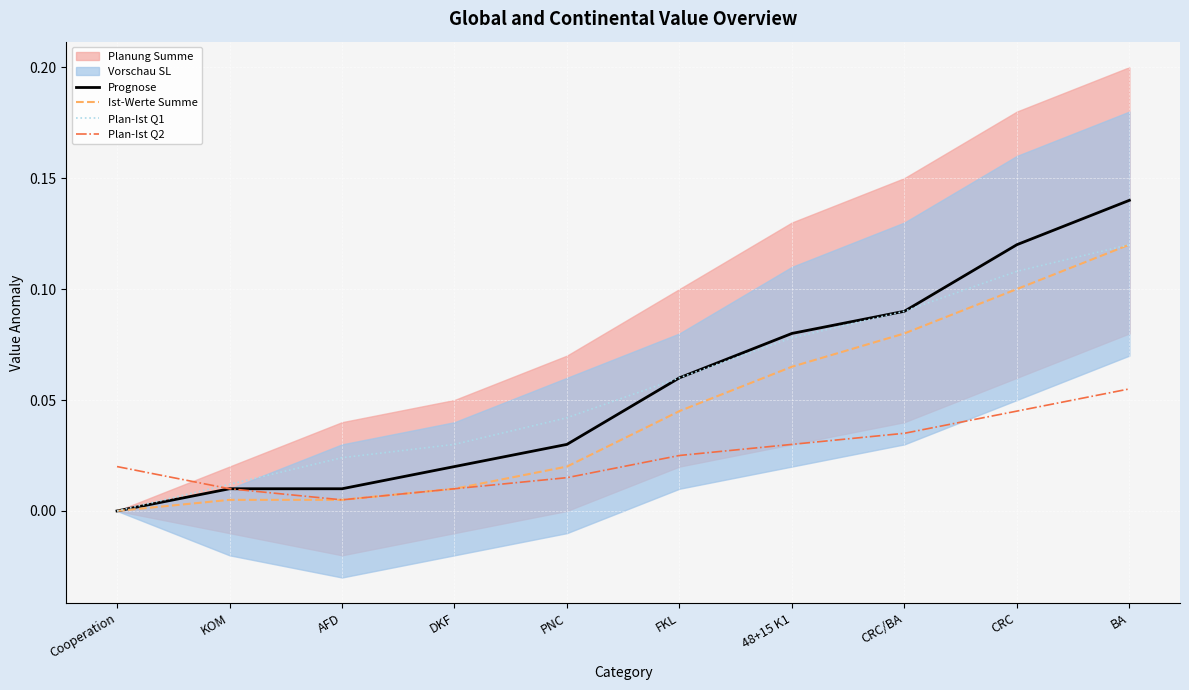

Between 48+15 K1 and DKF, which is larger?

48+15 K1